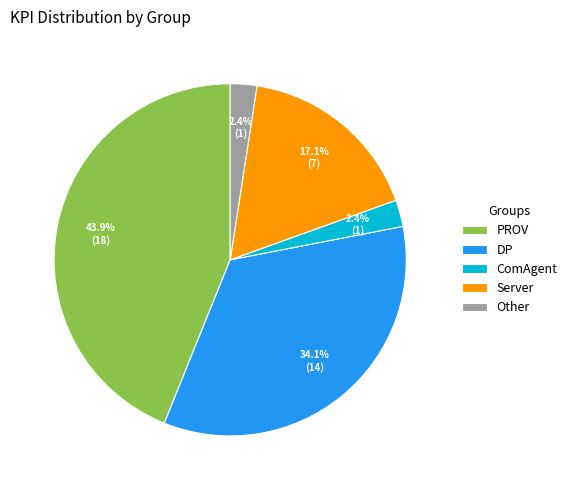

Which category has the biggest portion of the pie?

PROV